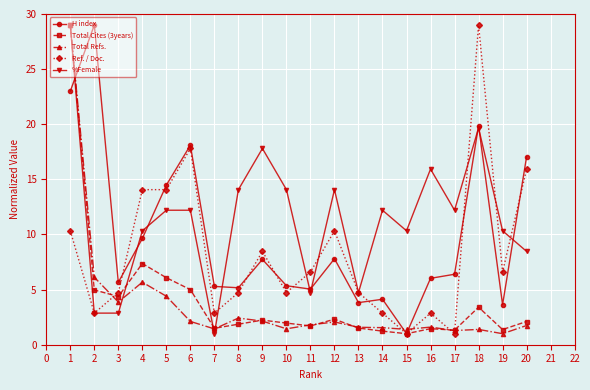

The value of Ref. / Doc. at 3 is 7.0. True or false?

False